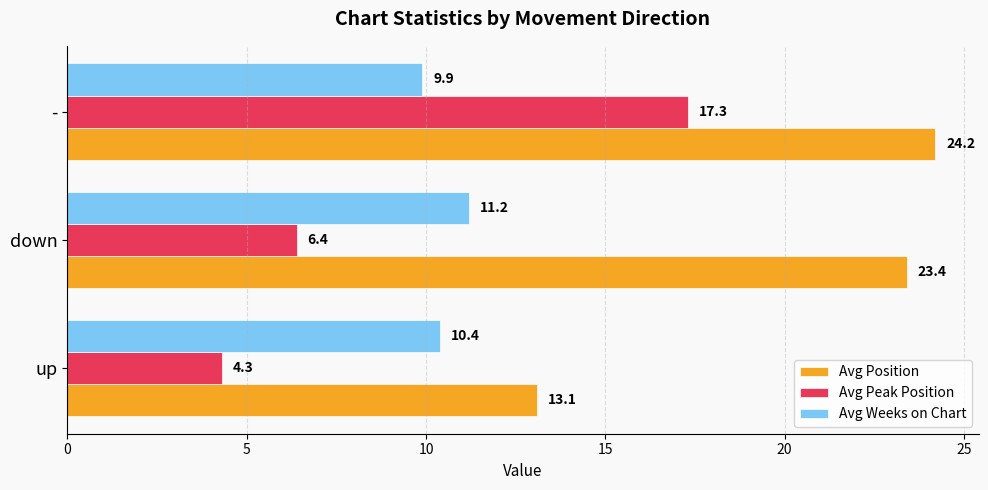

Which series has the largest total across all categories?

Avg Position